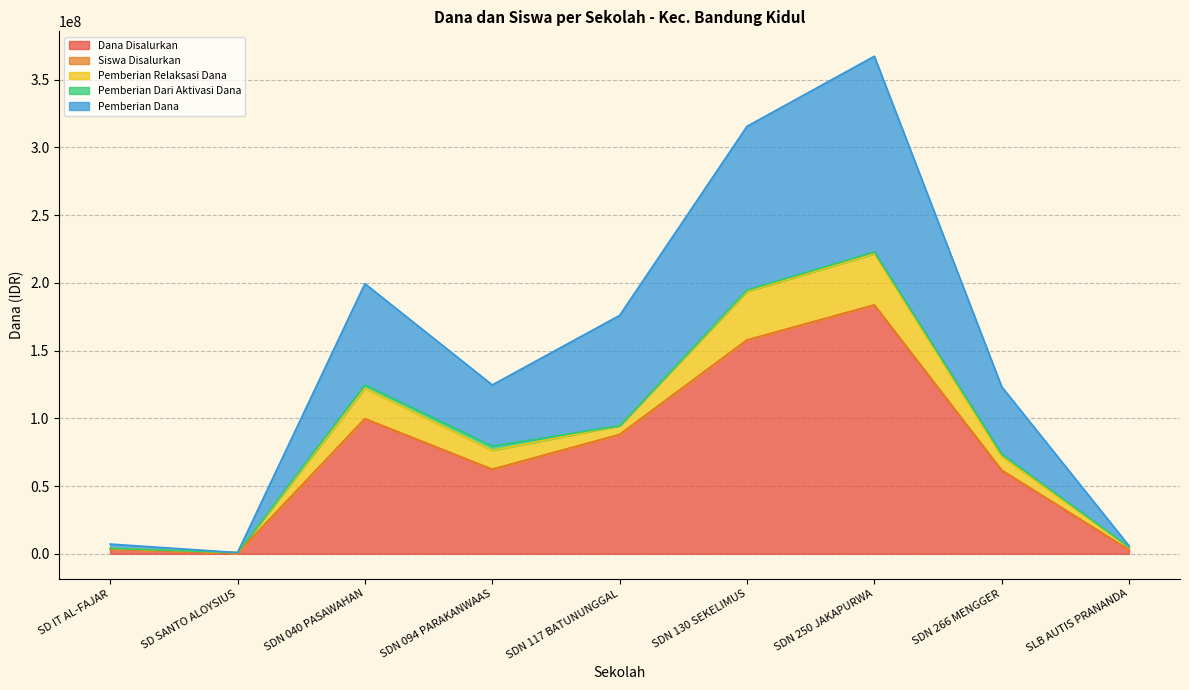

What is the label of the 9th point from the left?

SLB AUTIS PRANANDA